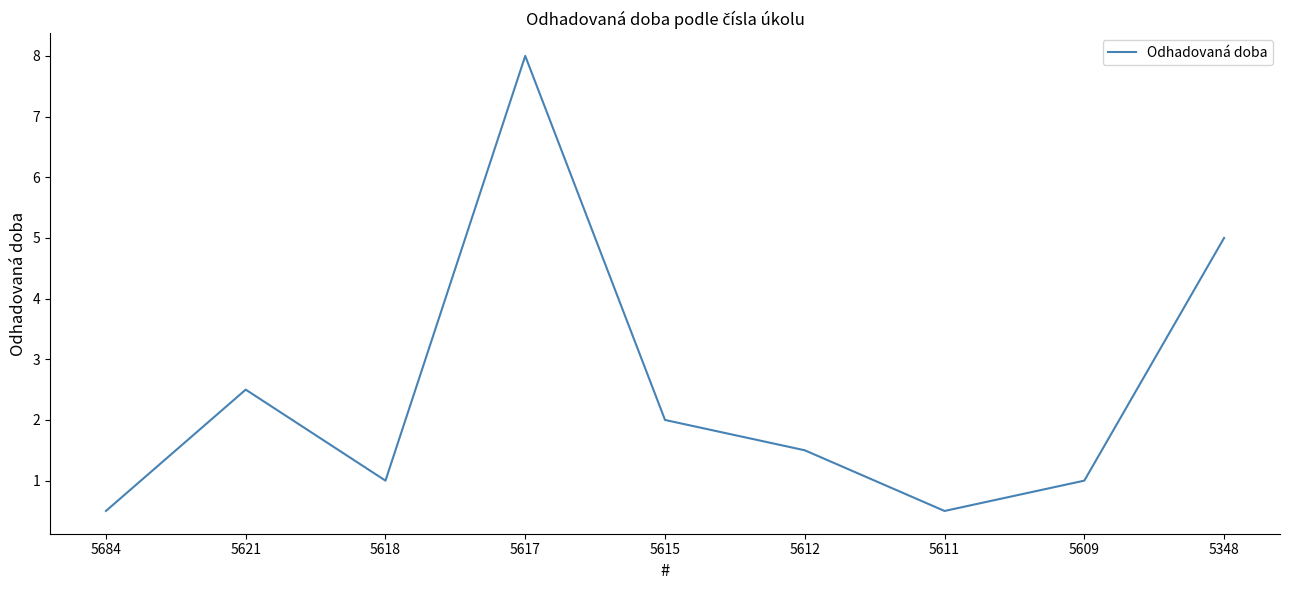

How many interior local peaks (higher than both neighbors) does the data have?

2